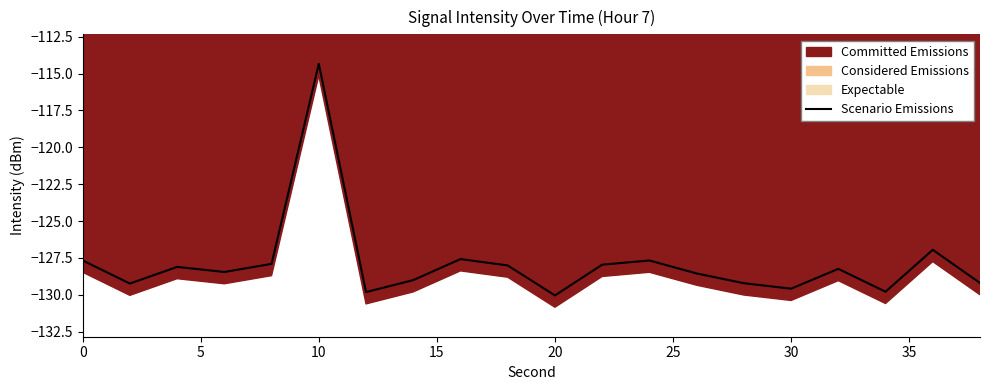

How many interior local valleys (lower than both neighbors) does the data have?

6